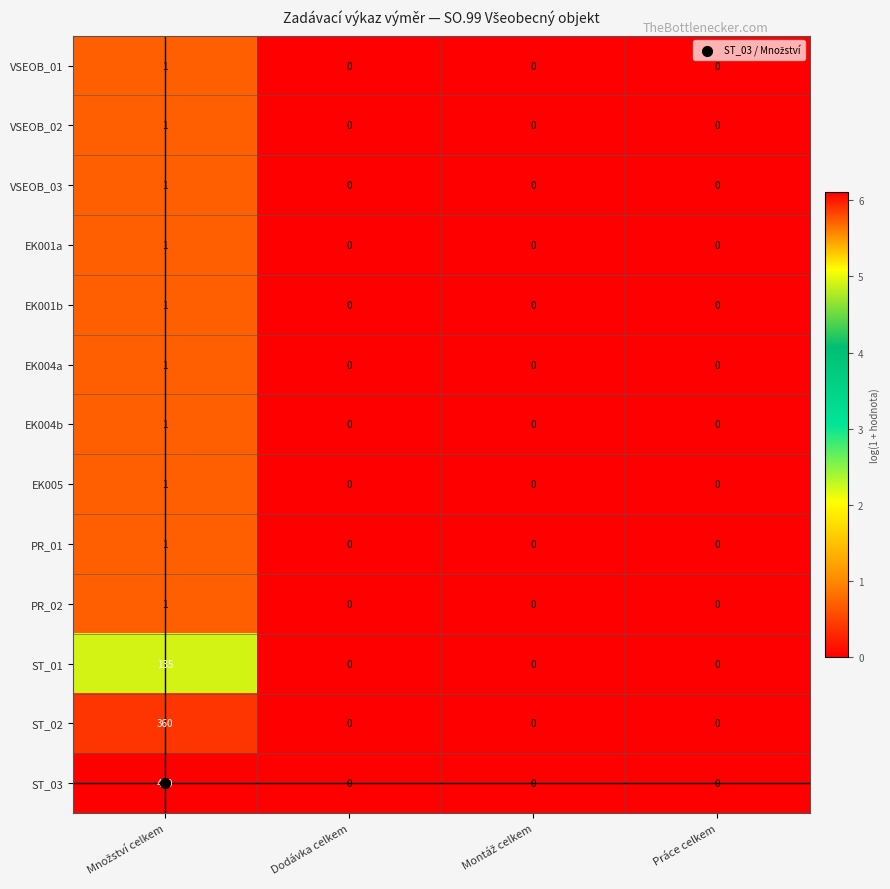

Which series has the largest total across all categories?

ST_03